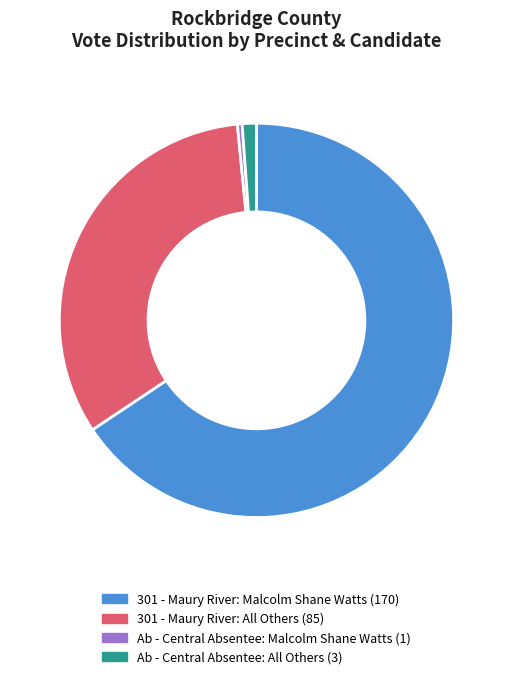

Is the sum of Ab - Central Absentee: Malcolm Shane Watts (1) and 301 - Maury River: Malcolm Shane Watts (170) greater than half?

Yes